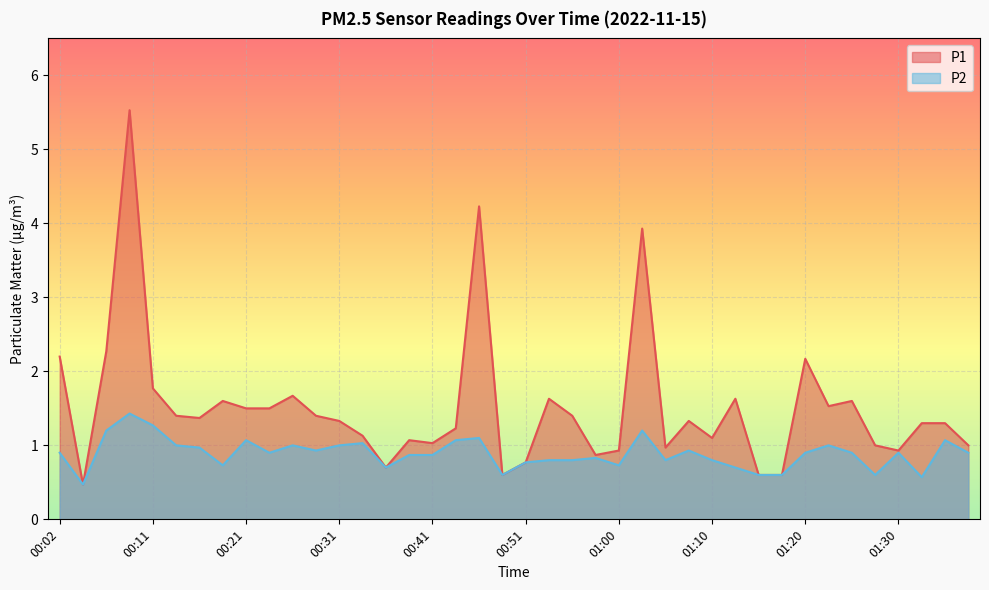

True or false: P2 and P1 cross at least once.

False